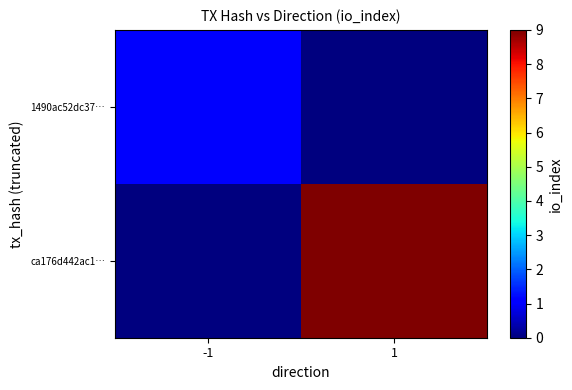

Which has a higher value, 1 or -1?

-1